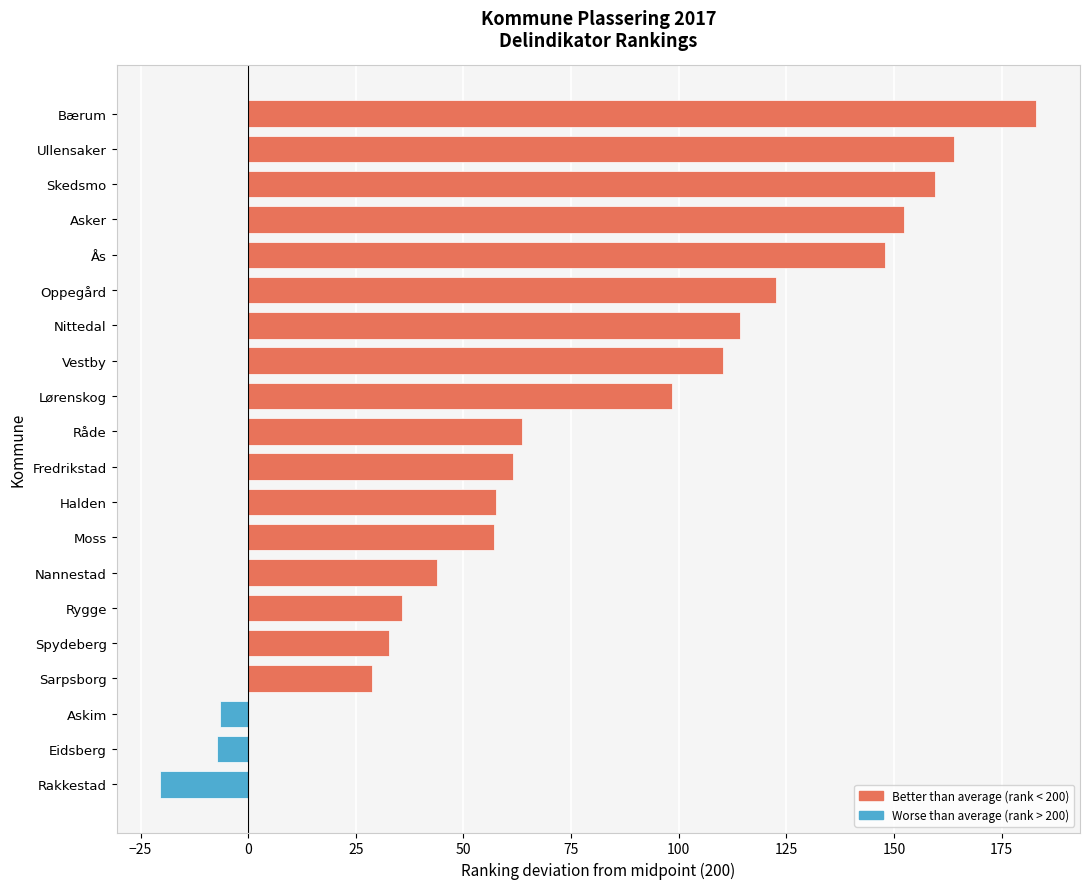

What is the minimum value shown in the chart?

-20.4